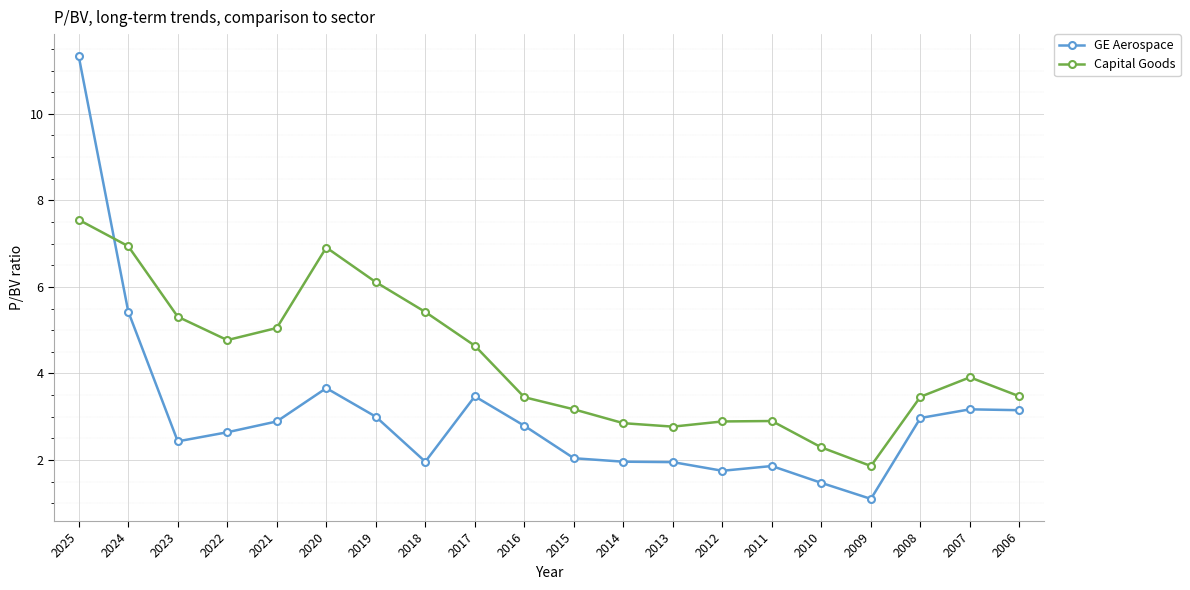

At which label is GE Aerospace closest to 6?

2024